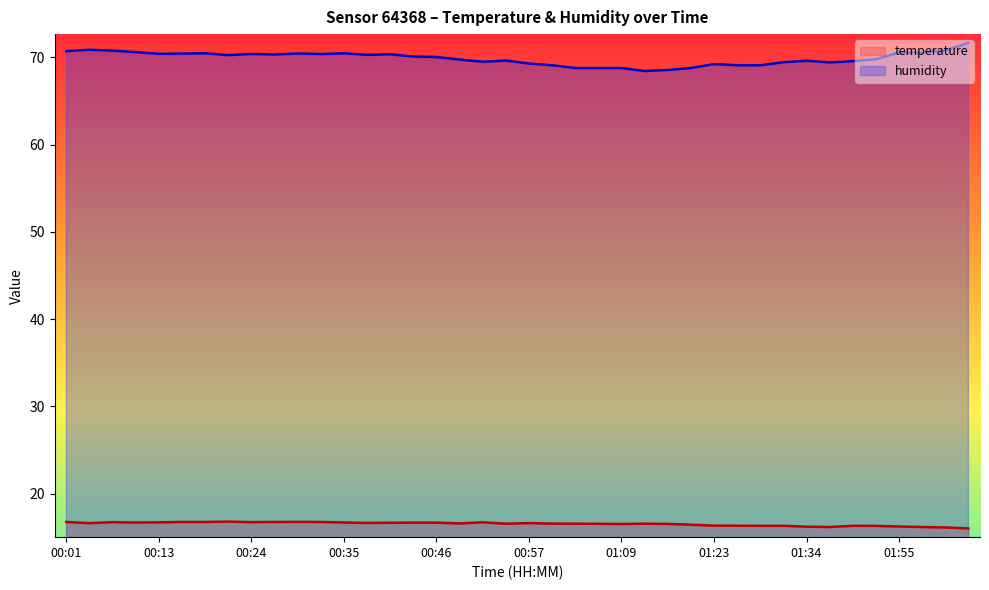

True or false: temperature and humidity cross at least once.

False